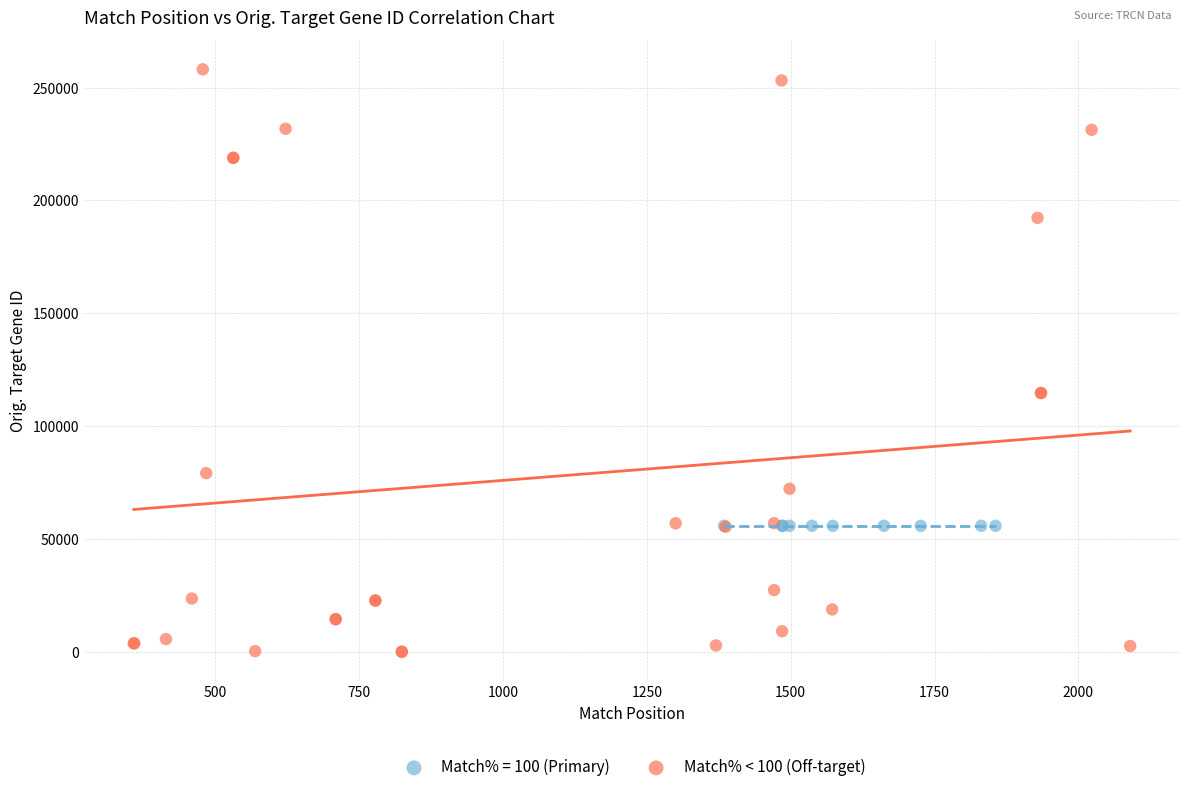

Which series contains the highest Y value?

Match% < 100 (Off-target)